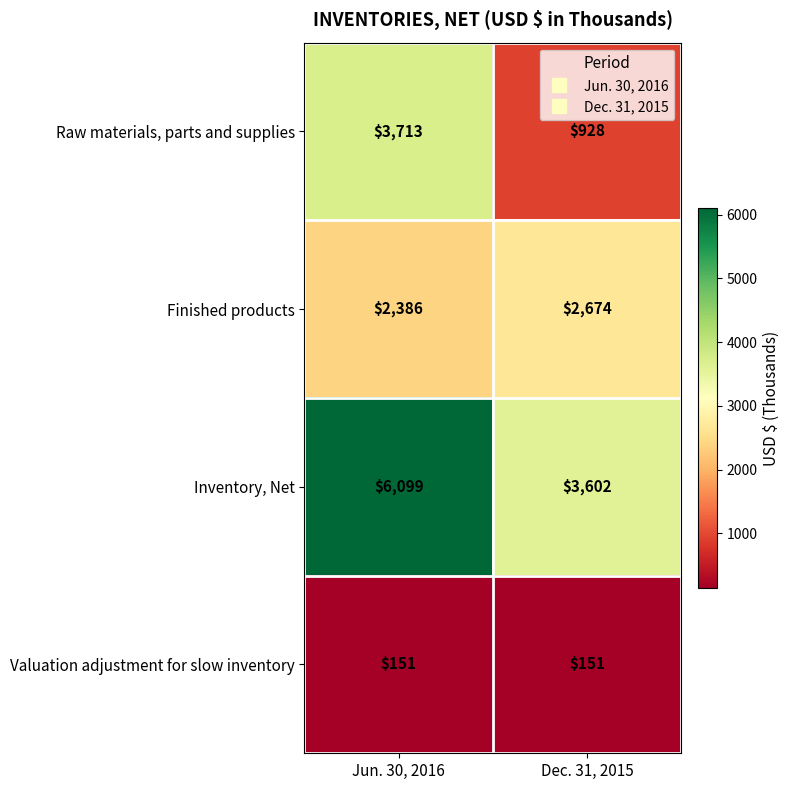

What is the sum of the Valuation adjustment for slow inventory values at Dec. 31, 2015 and Jun. 30, 2016?

302